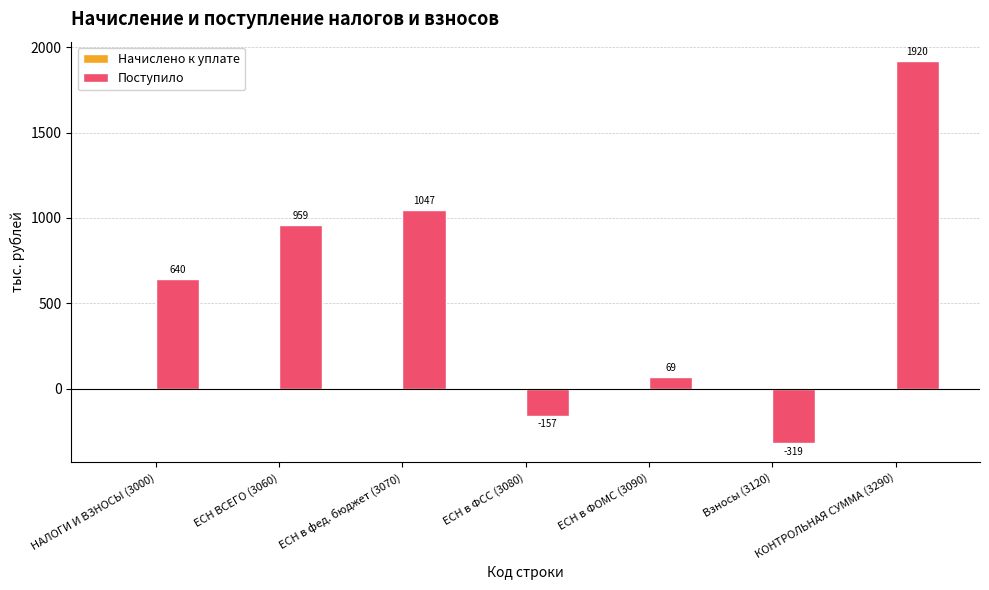

What is the greatest value displayed?

1920